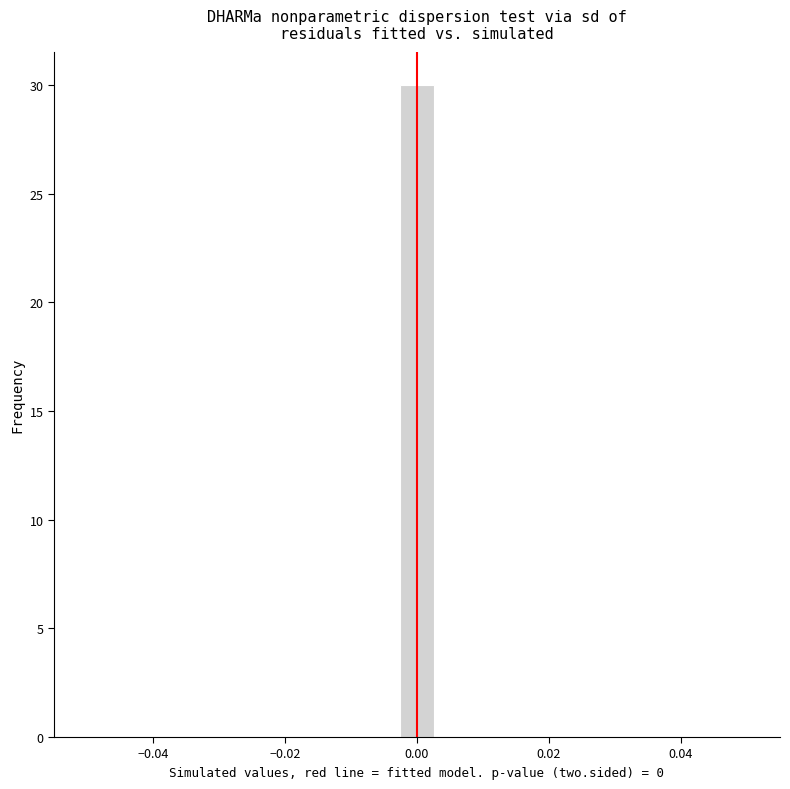

Read against the x-axis, roughly where is the centre of the tallest bar?

0.000